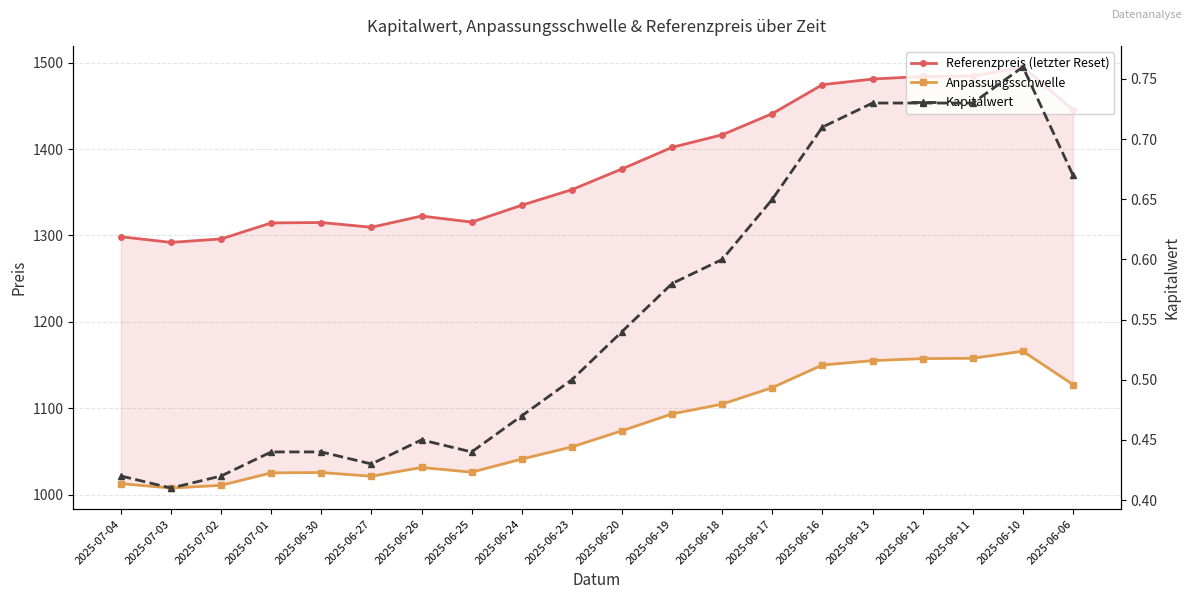

True or false: Kapitalwert and Anpassungsschwelle cross at least once.

False